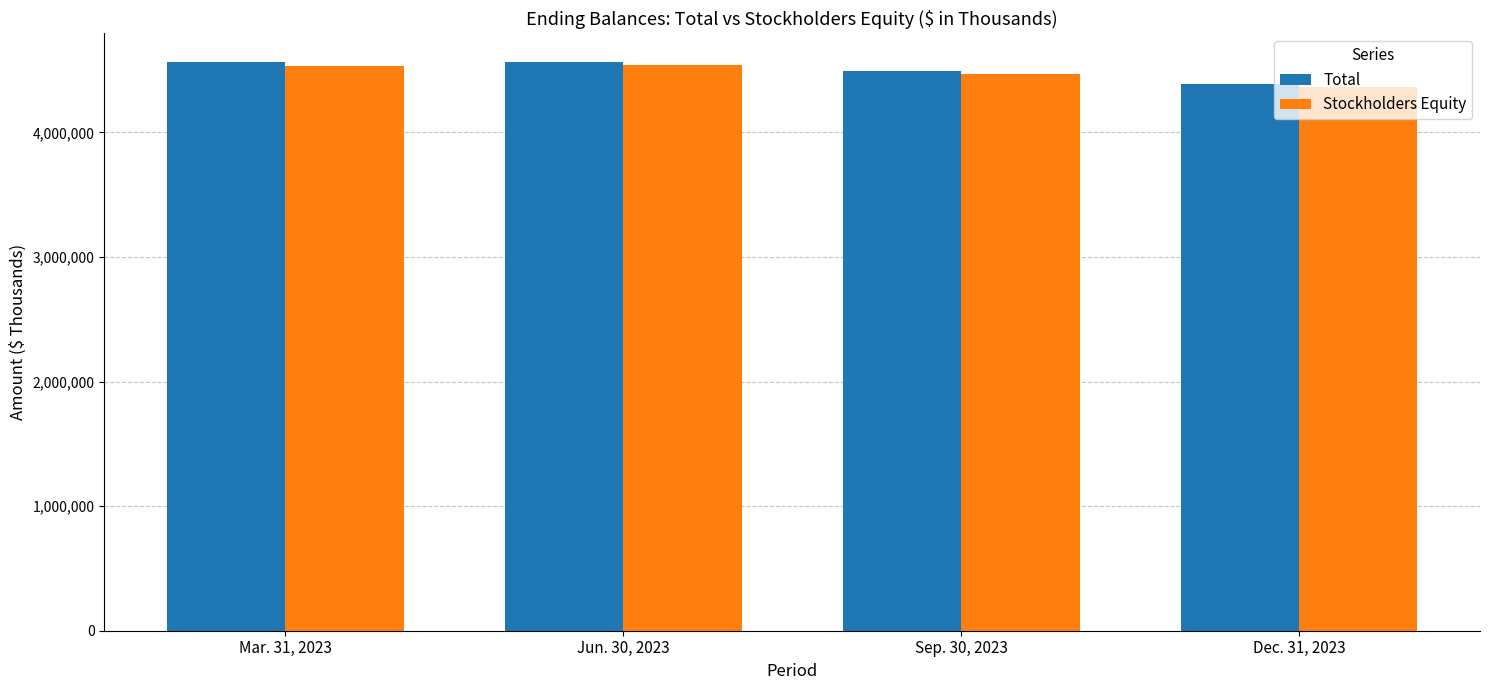

True or false: Stockholders Equity has a value of 4367711 at Dec. 31, 2023.

True